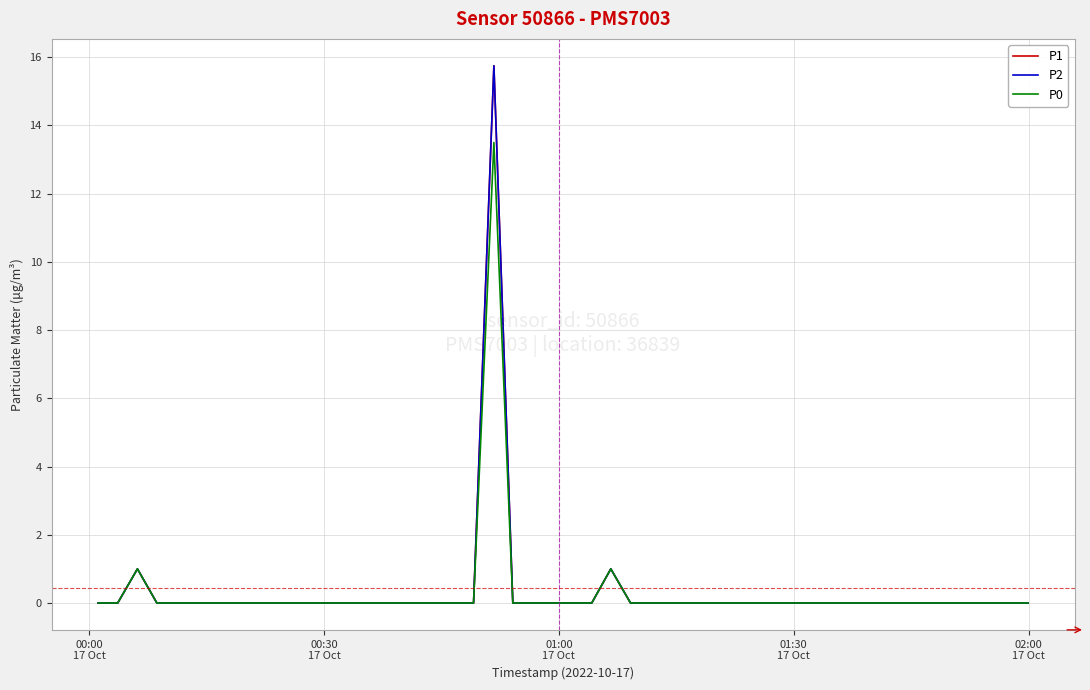

What is the difference between the second highest and minimum values in the P2 series?

1.0